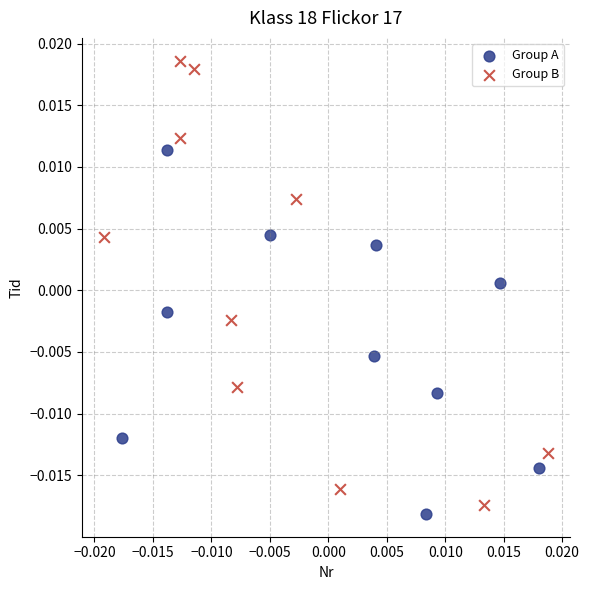

What are all the series names shown in the legend?

Group A, Group B